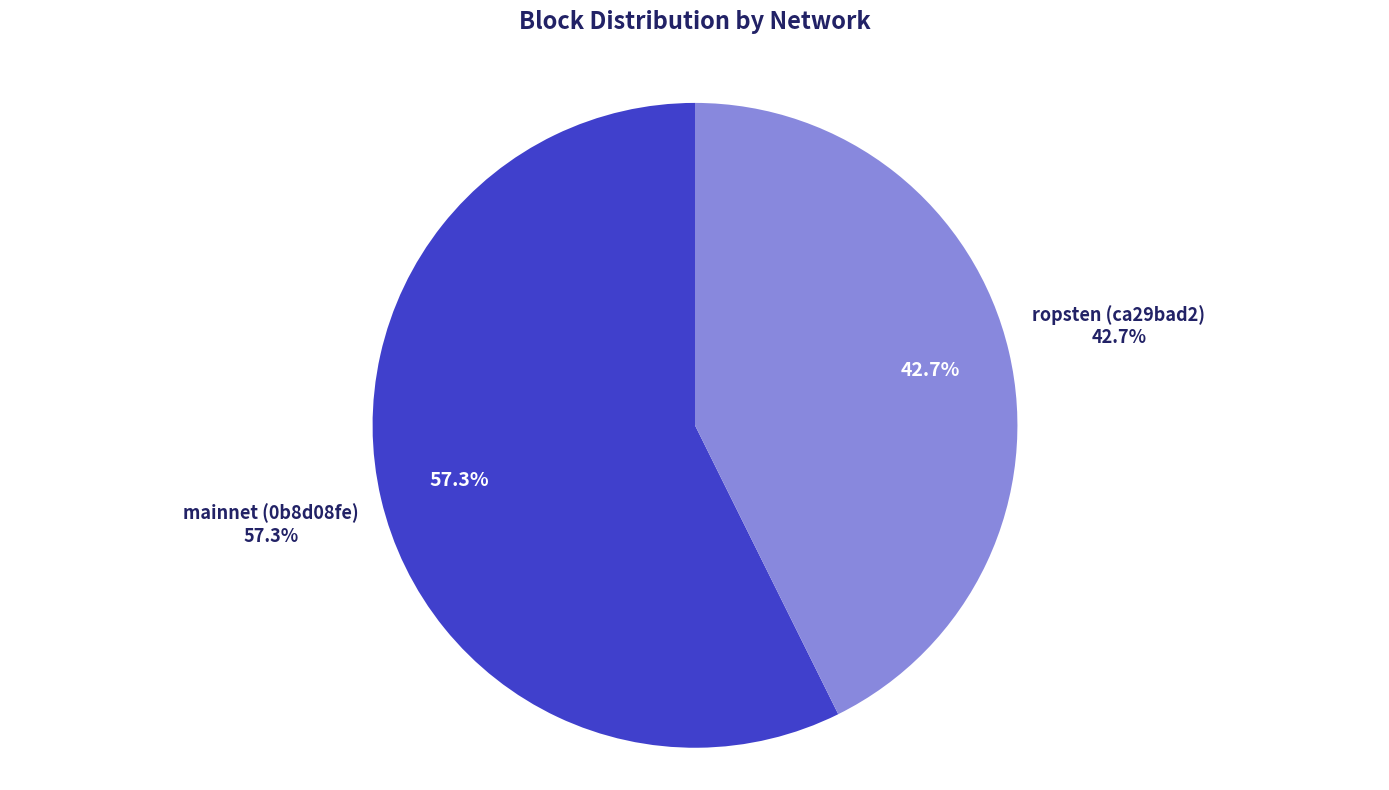

What is the change in value from mainnet (0b8d08fe) to ropsten (ca29bad2)?

-2235939